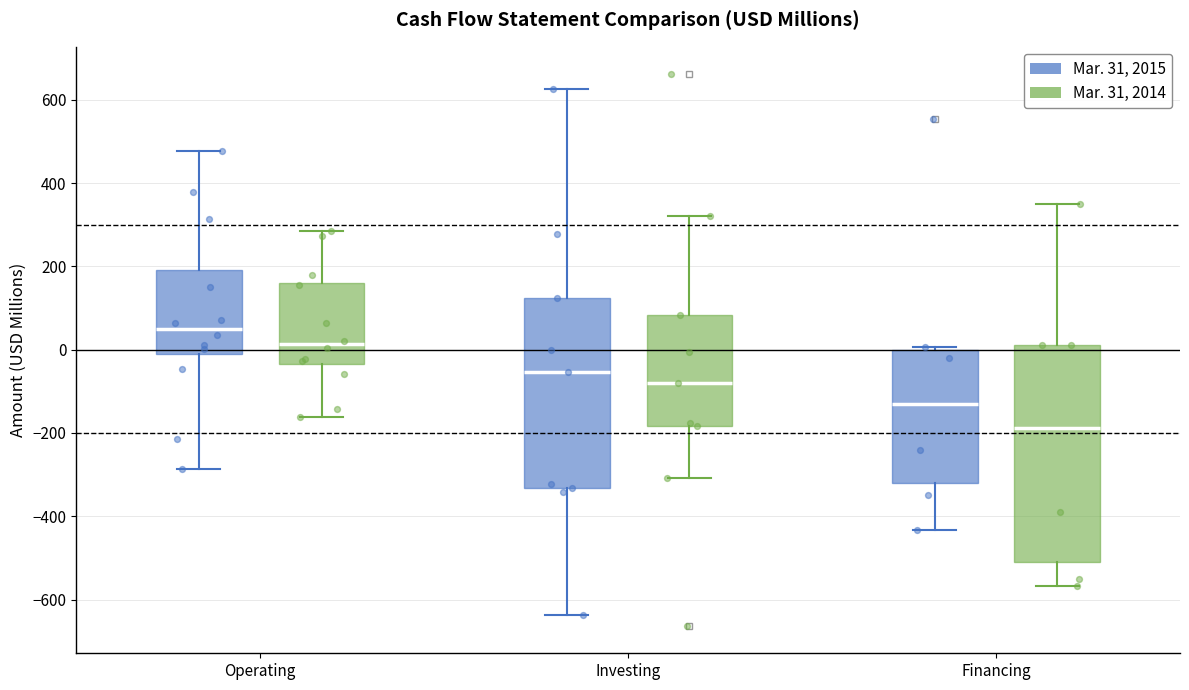

Which box's median line is the highest?

Operating (Mar. 31, 2015)